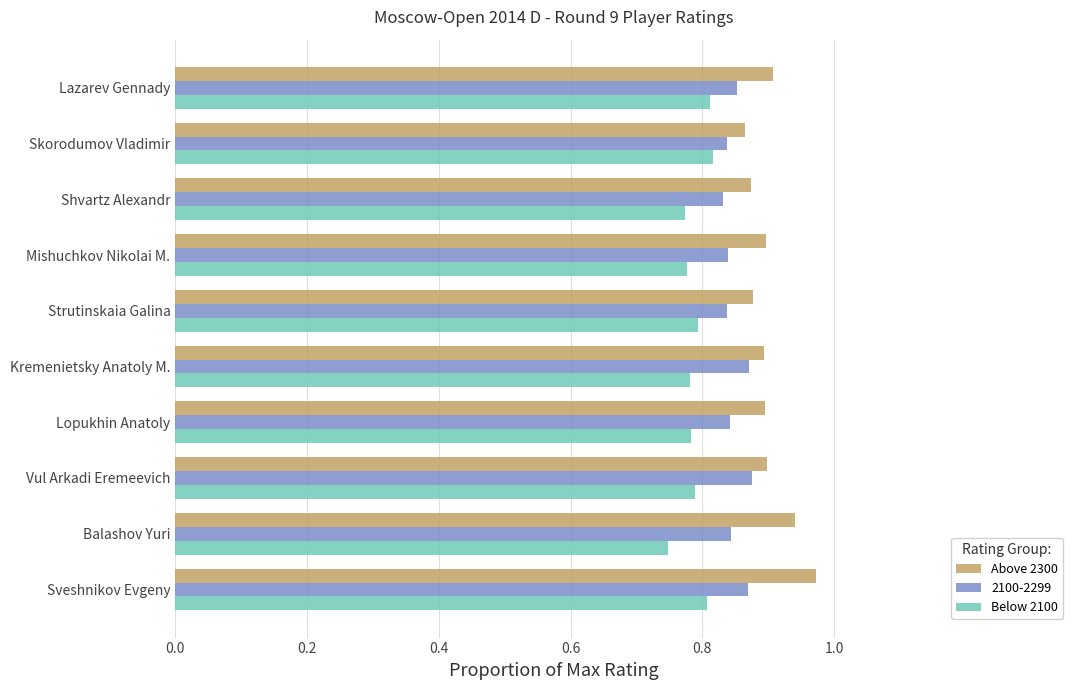

The value of Below 2100 at Kremenietsky Anatoly M. is 0.8. True or false?

True